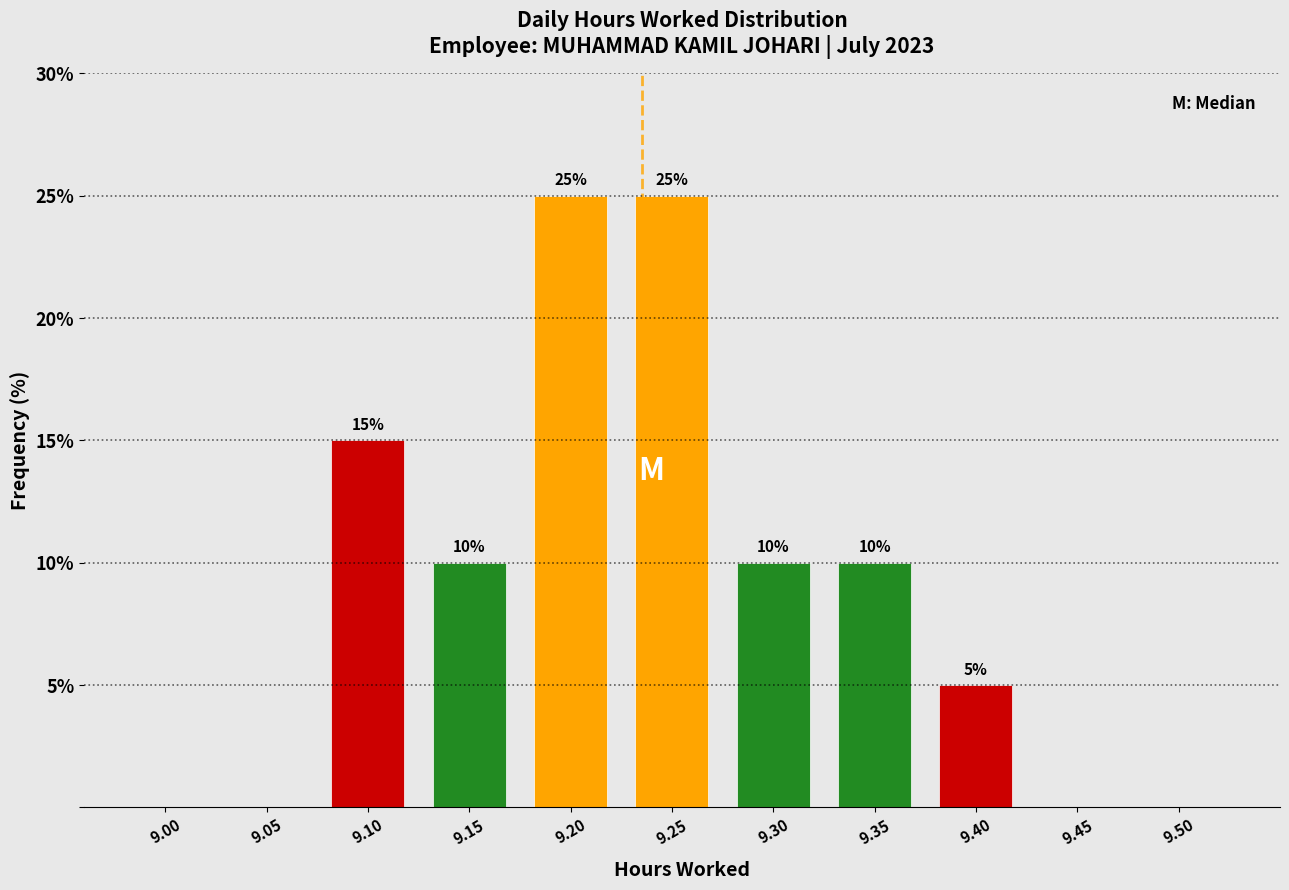

Reading left to right, what are all the values shown in this chart?

9.00=0	9.05=0	9.10=15	9.15=10	9.20=25	9.25=25	9.30=10	9.35=10	9.40=5	9.45=0	9.50=0